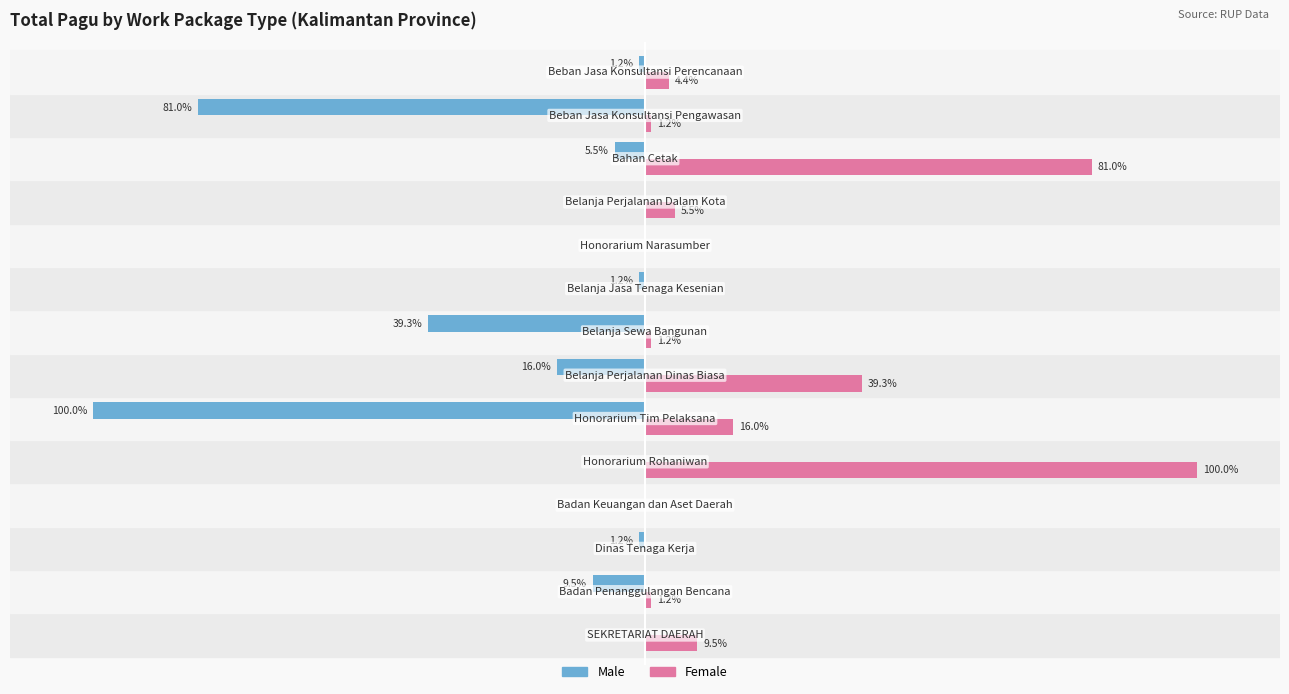

Which series has the largest total across all categories?

Female